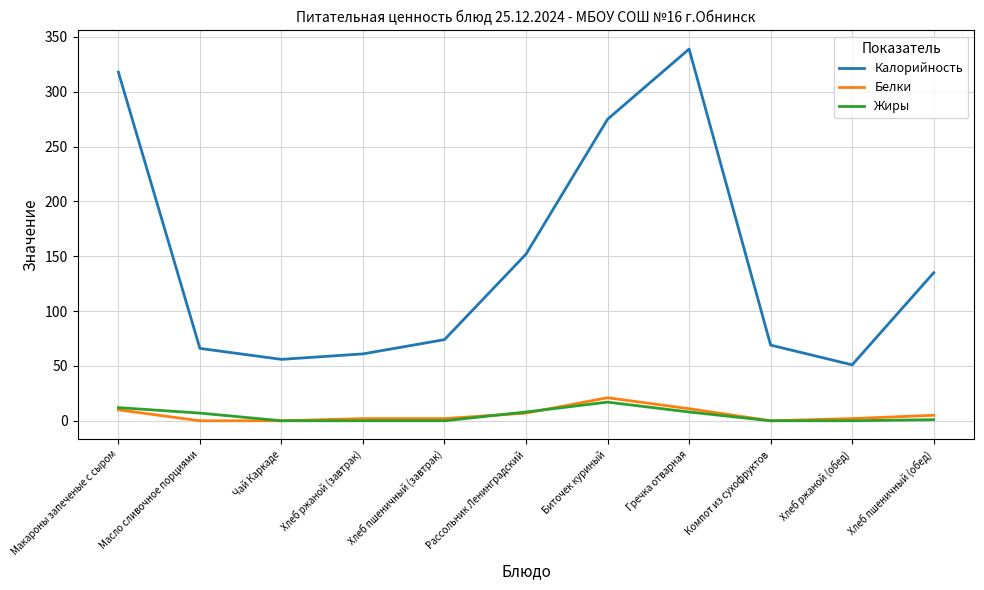

The value of Белки at Макароны запеченые с сыром is 10. True or false?

True